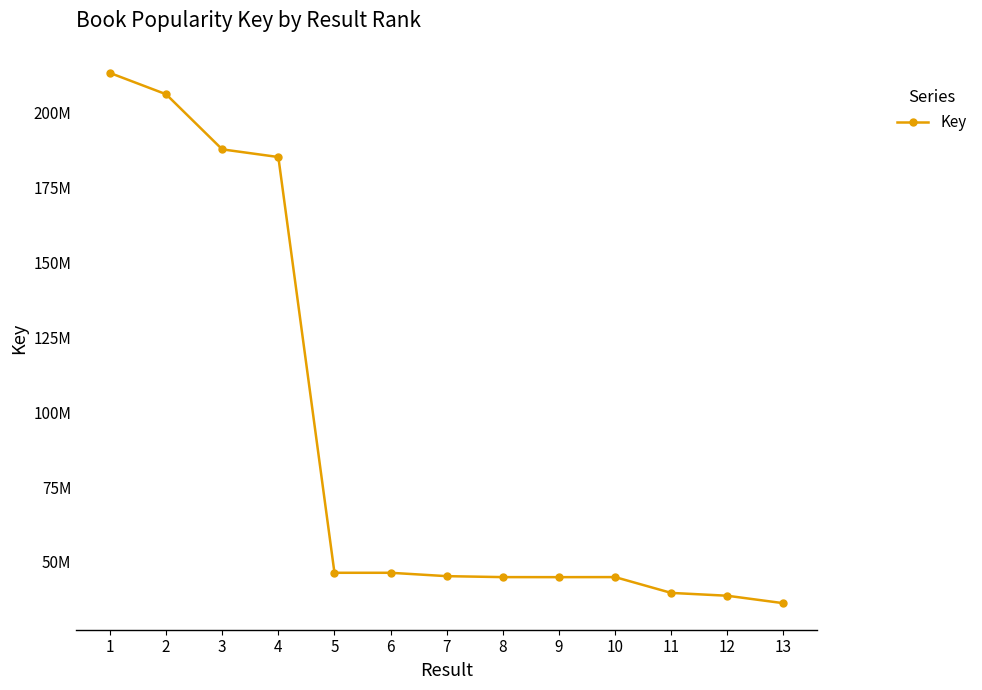

Is this an area chart (filled region under the line)?

No